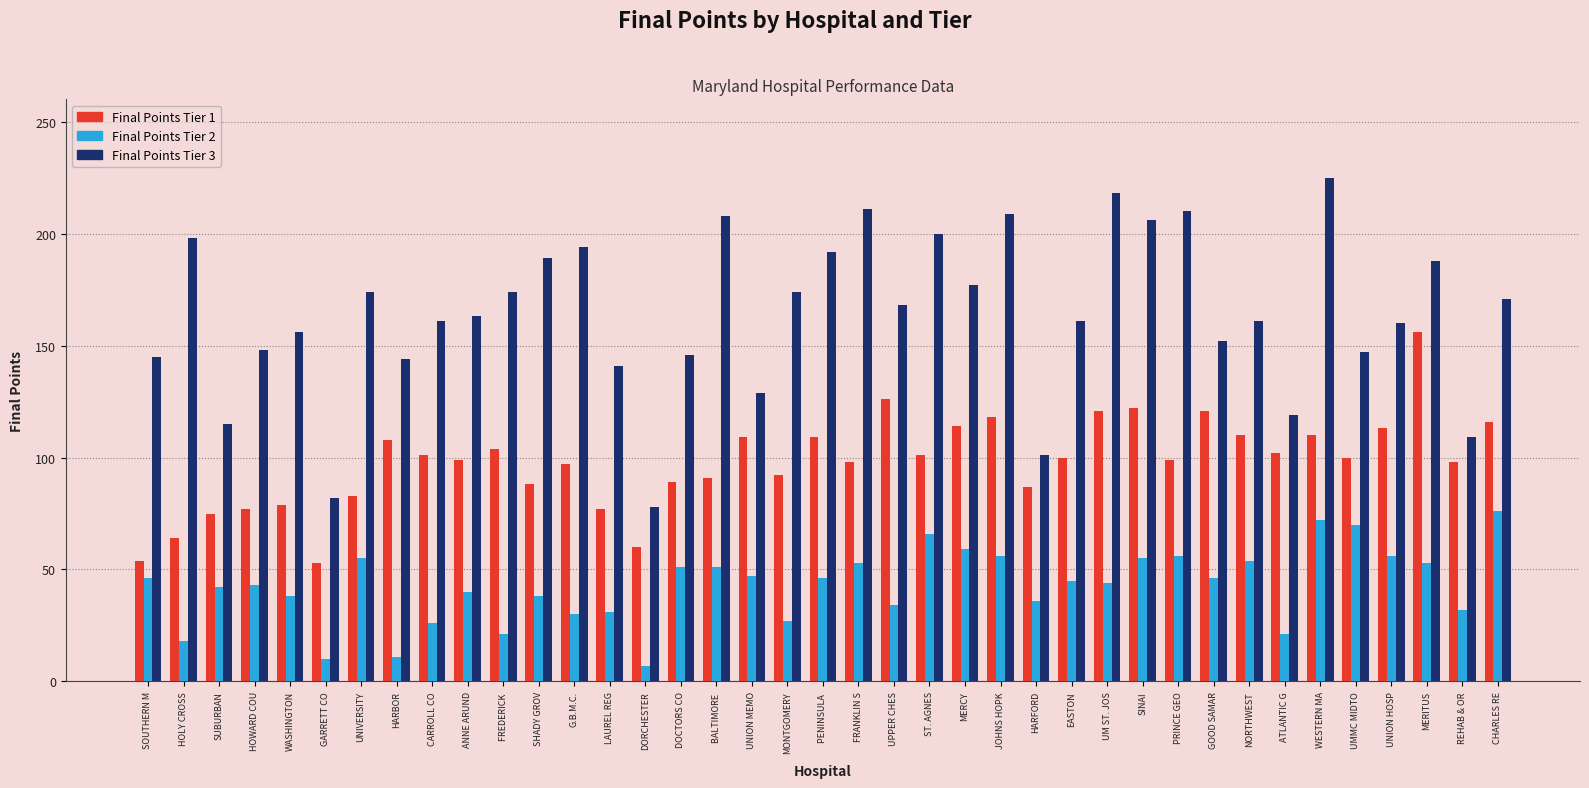

At how many categories does at least one series exceed 121?

33